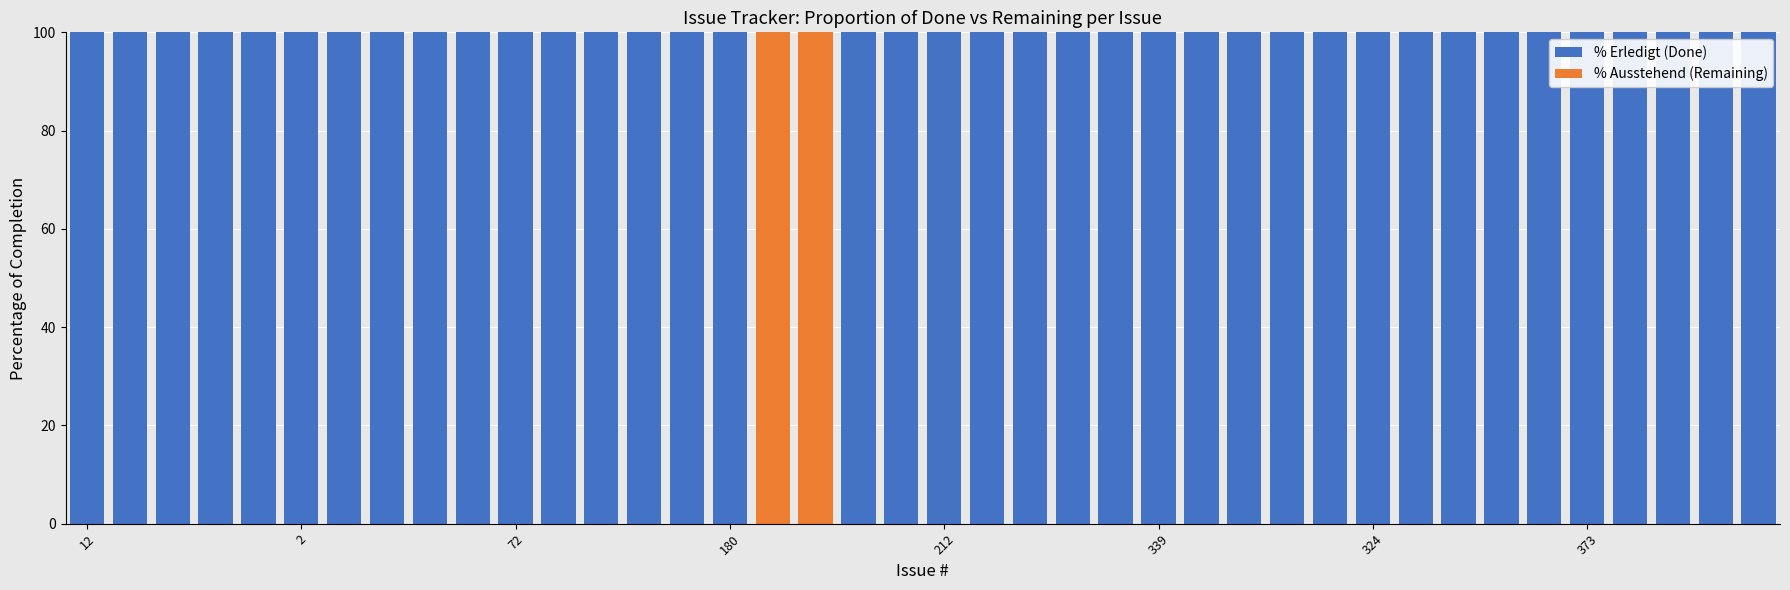

What is the sum of all % Erledigt (Done) values?

3800